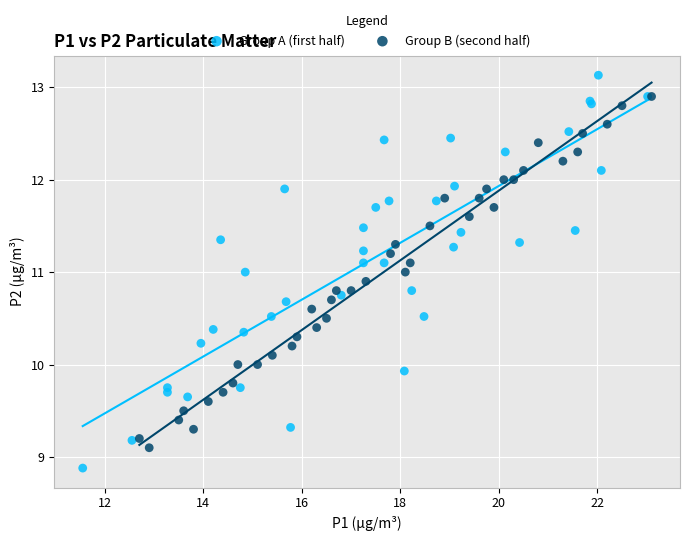

Which series contains the lowest Y value?

Group A (first half)